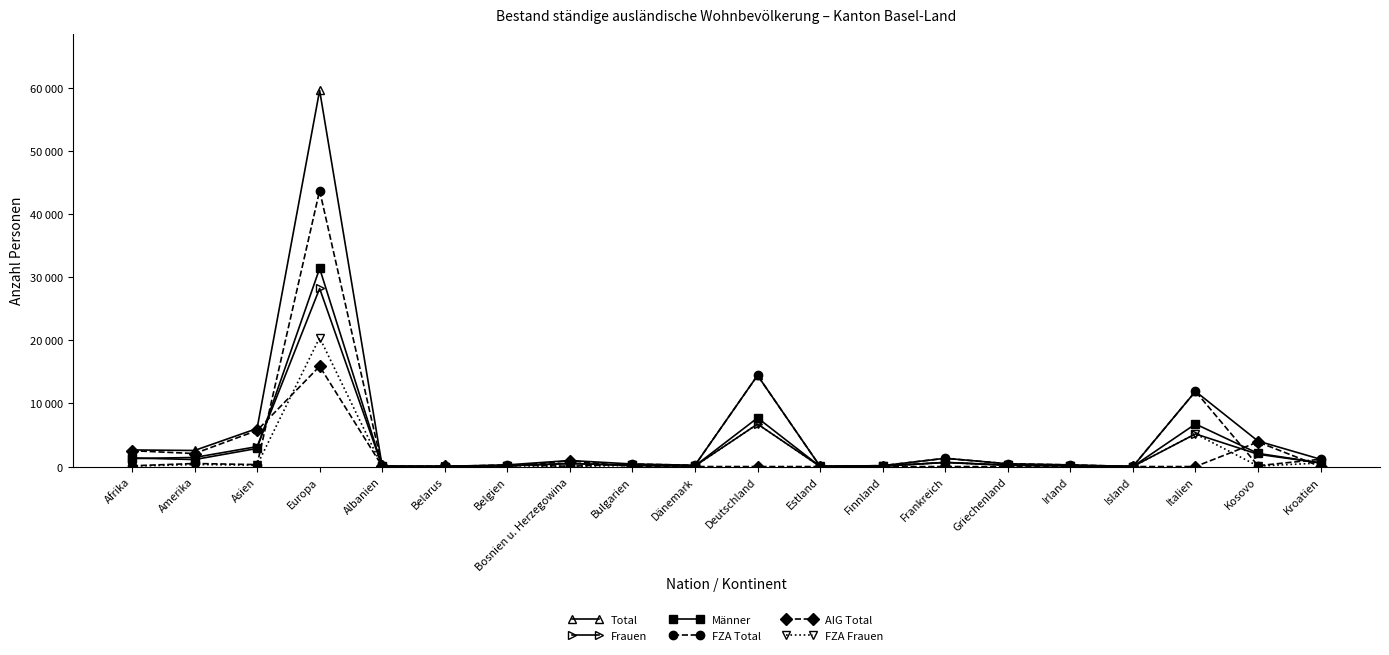

Which series has the widest spread of values?

Total